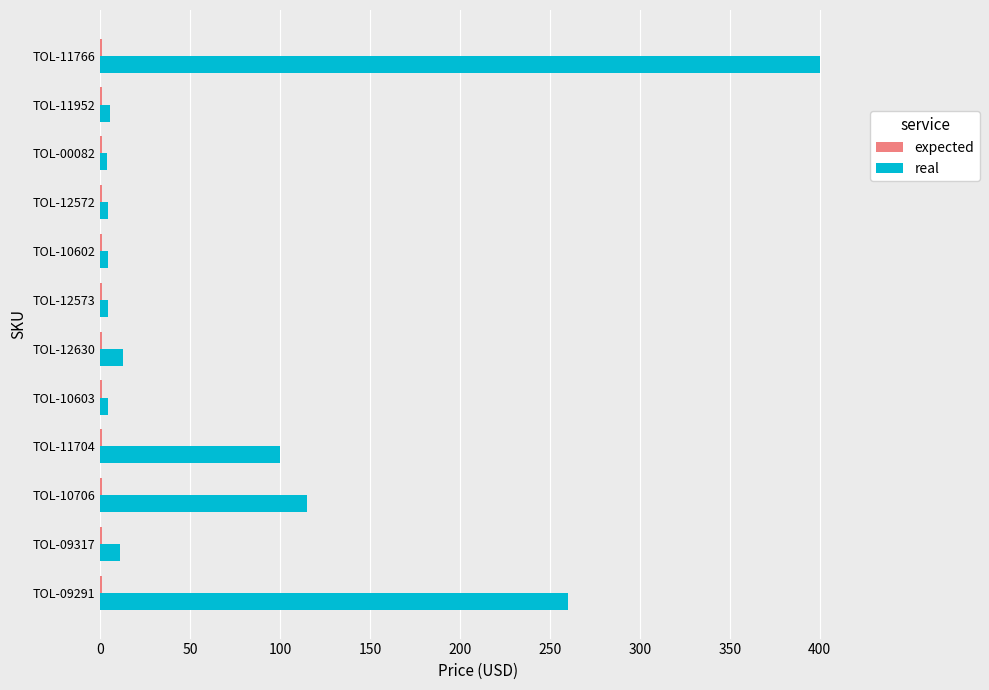

At which category is the sum across all series the highest?

TOL-11766